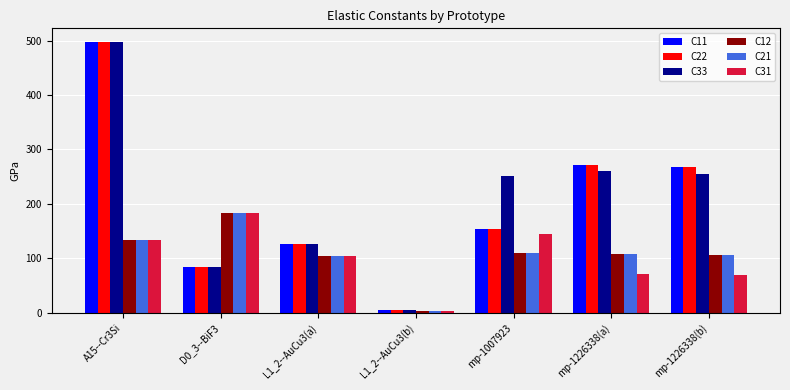

What position from the left is mp-1226338(b)?

7